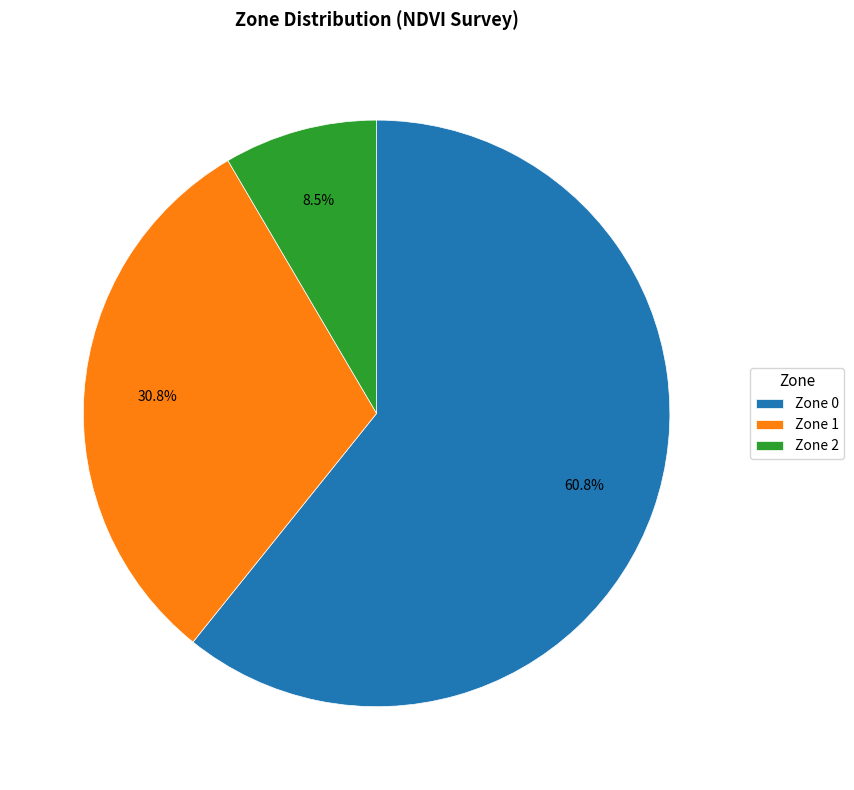

To the nearest percent, what is the average slice percentage?

33%